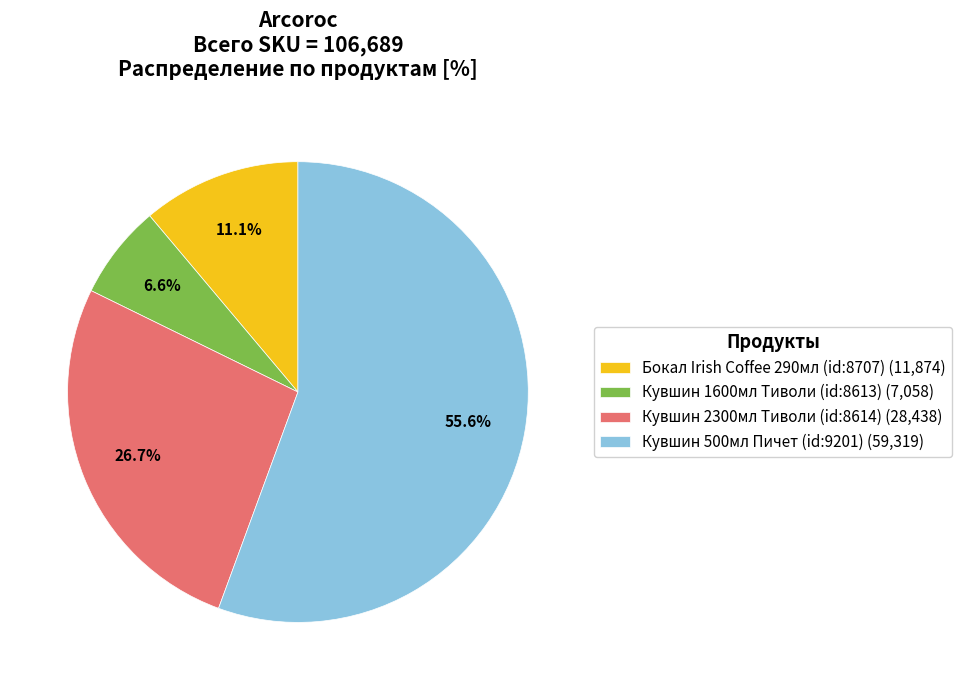

What percentage is the Кувшин 500мл Пичет (id:9201) slice, to the nearest percent?

56%